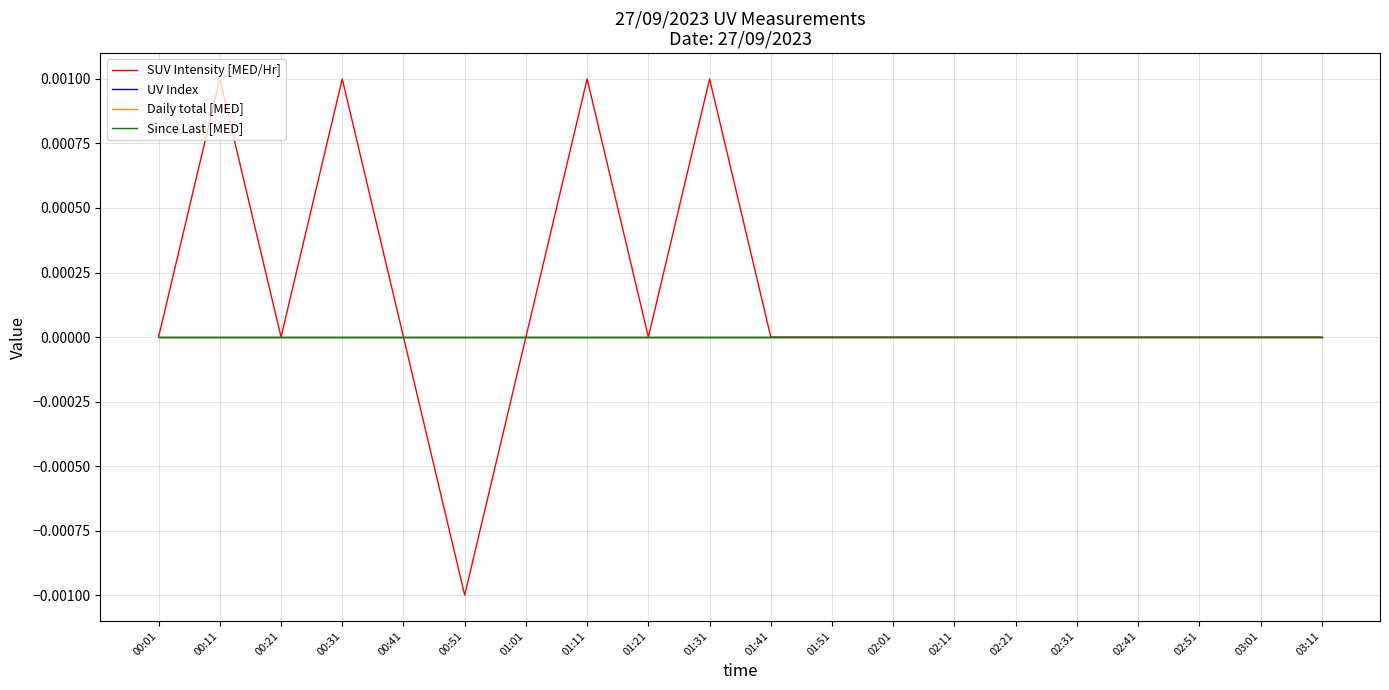

Does the chart have visible grid lines?

Yes